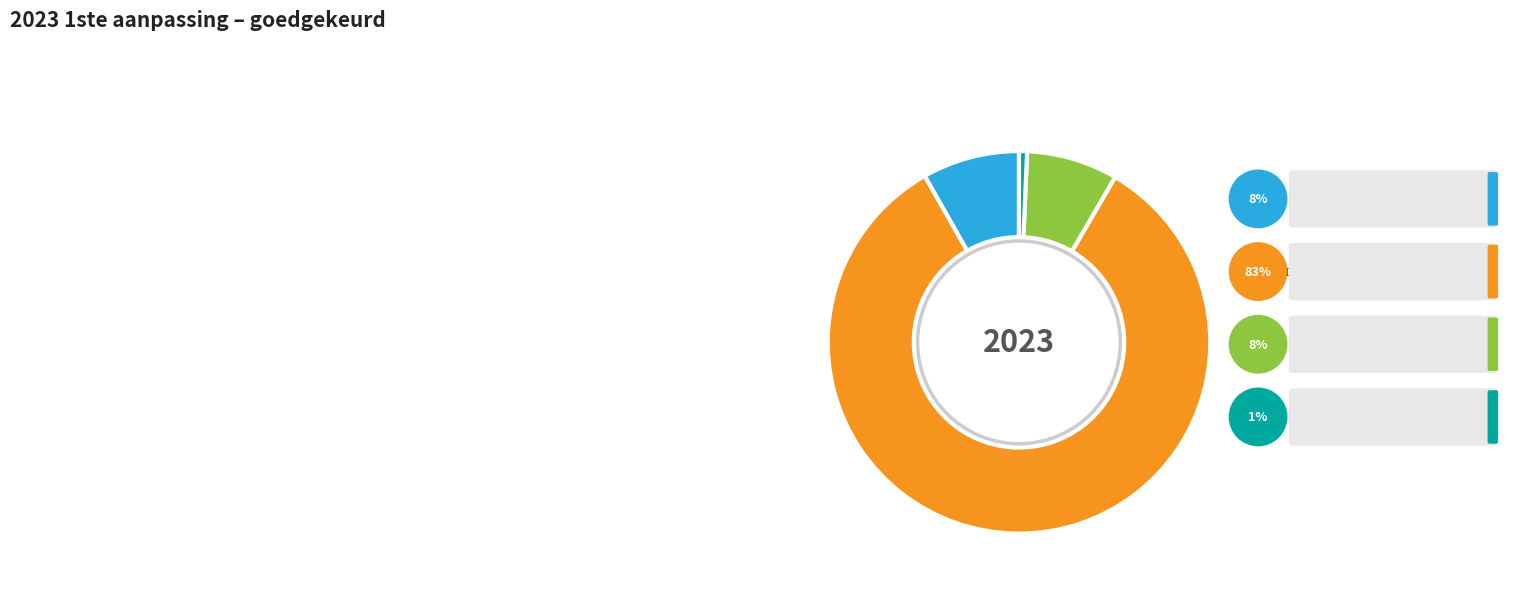

Which slice is the smallest?

PENDELFONDS